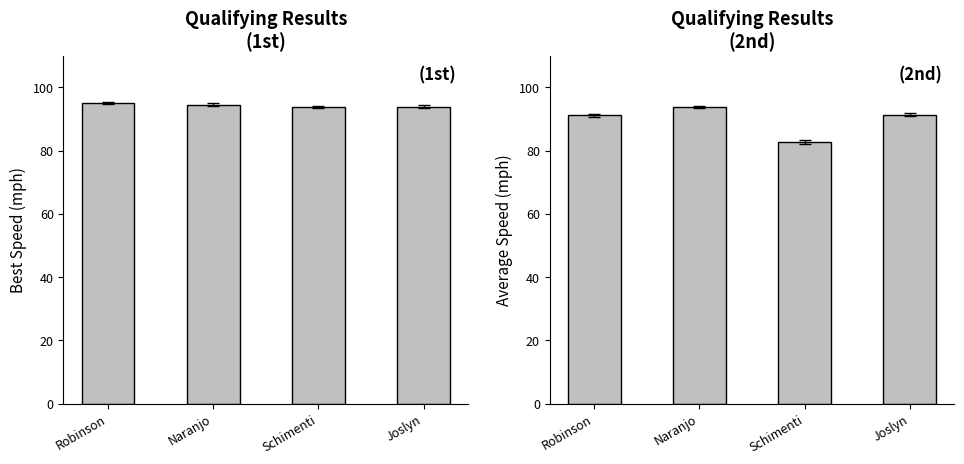

How many values in the Best Speed series are below 94?

2